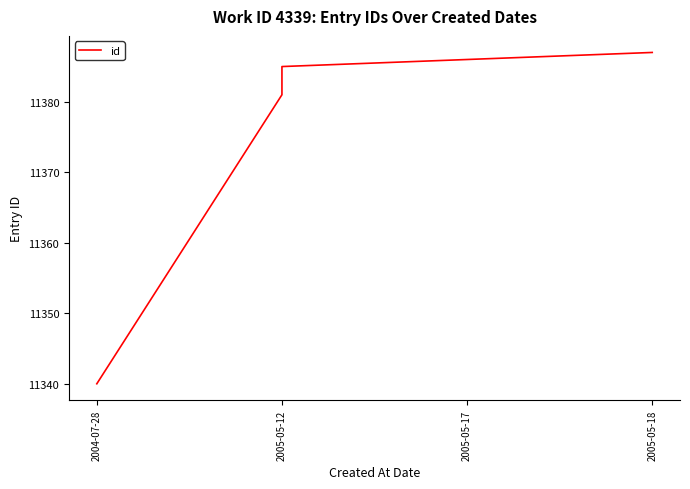

Approximately how many times larger is the value at 2005-05-12 compared to 2005-05-17?

1.0